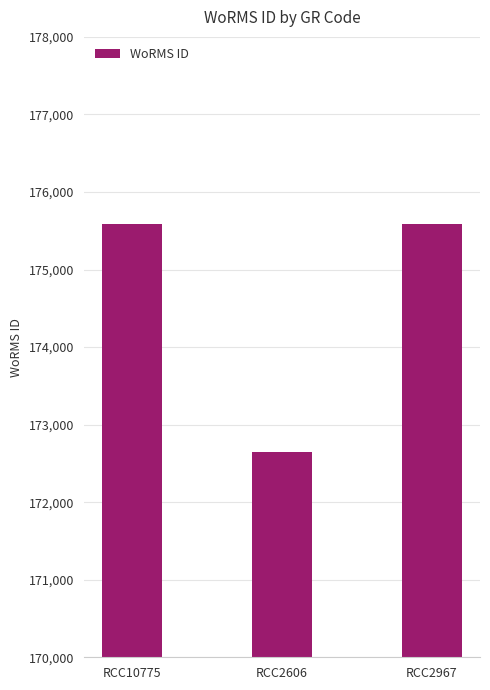

Read the value at RCC2606, to the nearest 10.

172640